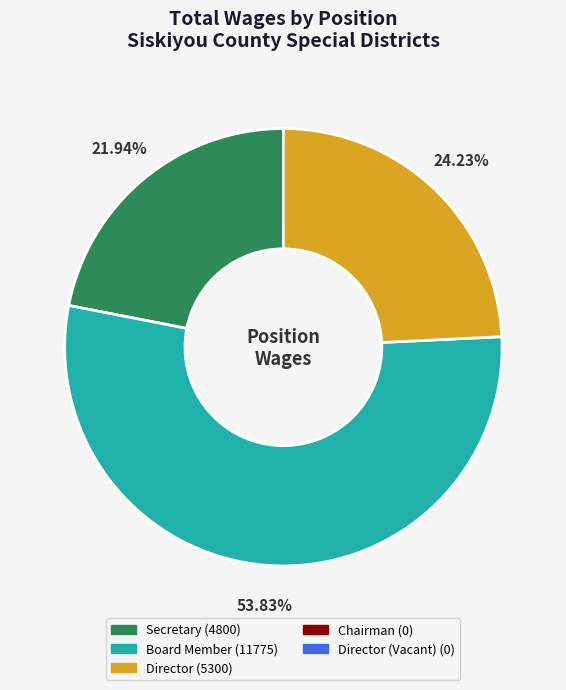

Is there a majority slice in this chart?

Yes